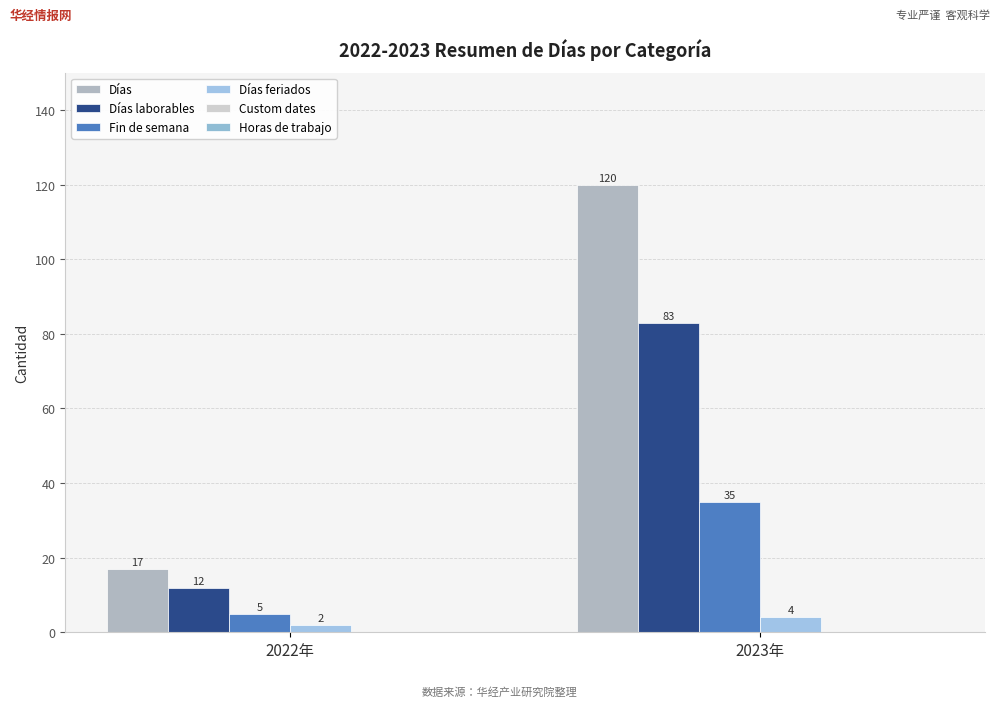

What is the average value of the Fin de semana series?

20